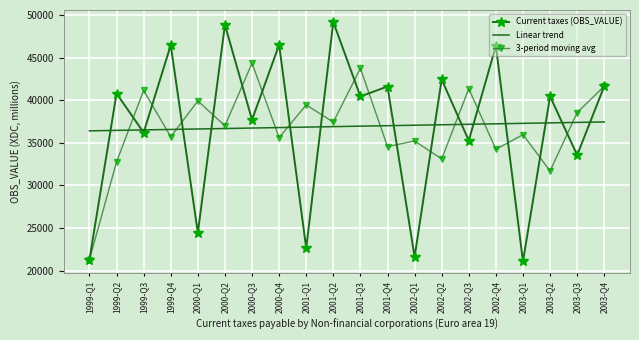

Between which two adjacent categories do Linear trend and 3-period moving avg first intersect?

1999-Q2 and 1999-Q3